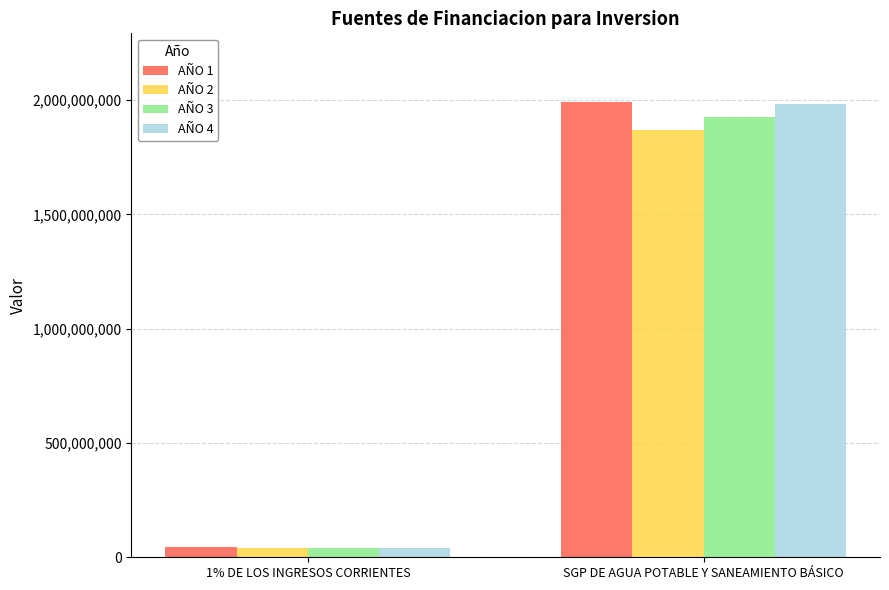

Which series has the largest range (max minus min)?

AÑO 1